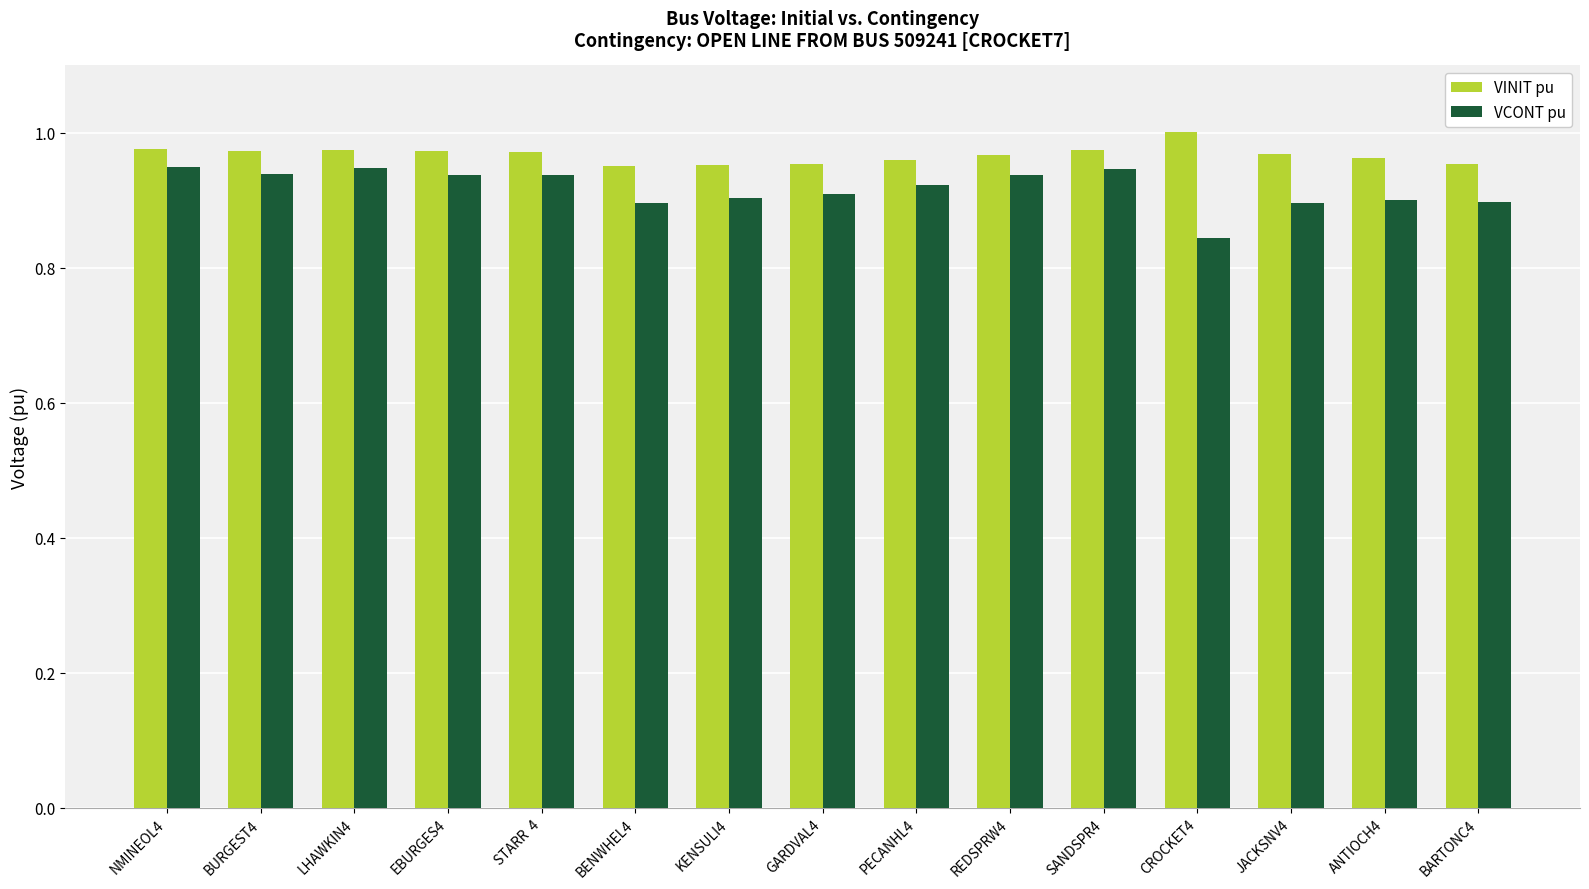

The value of VINIT pu at JACKSNV4 is 1.3. True or false?

False